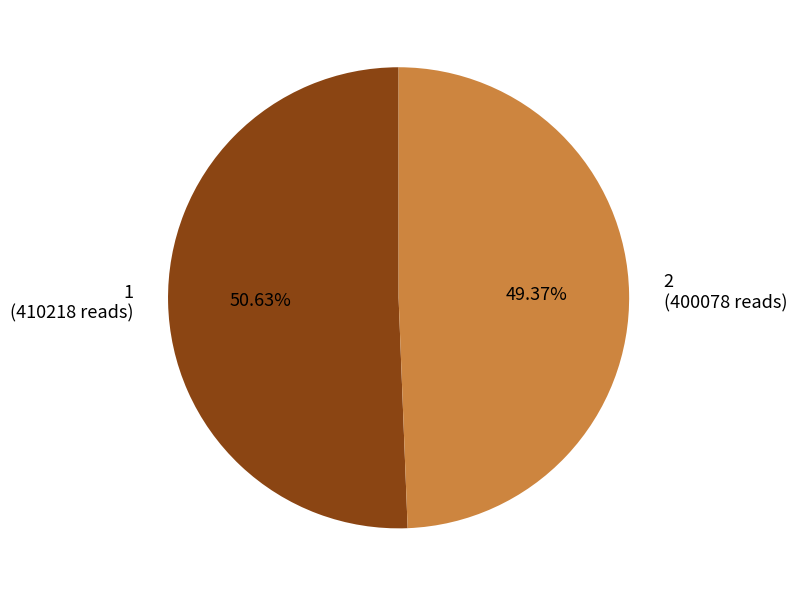

What is the majority slice?

1